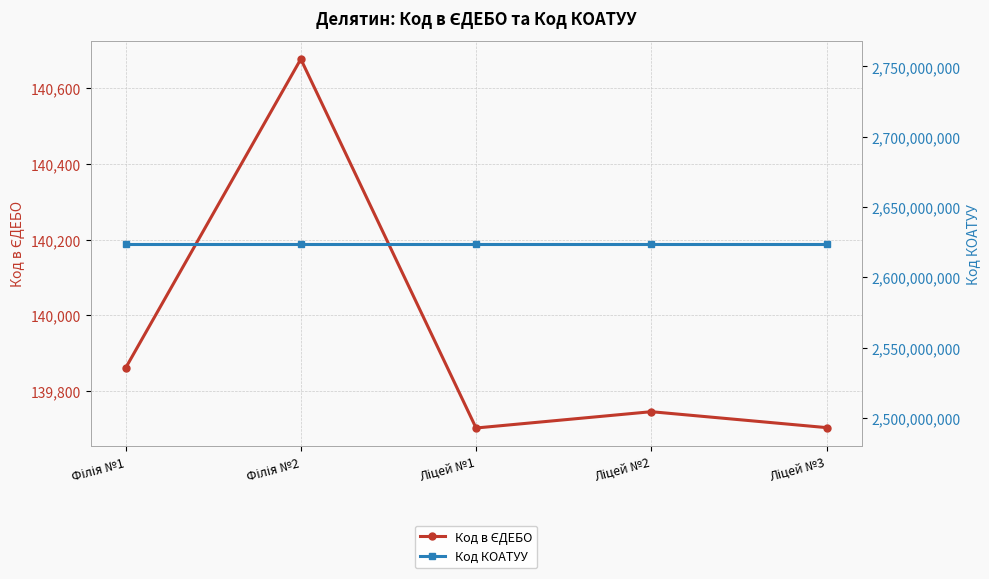

Count the number of data series in this chart.

2